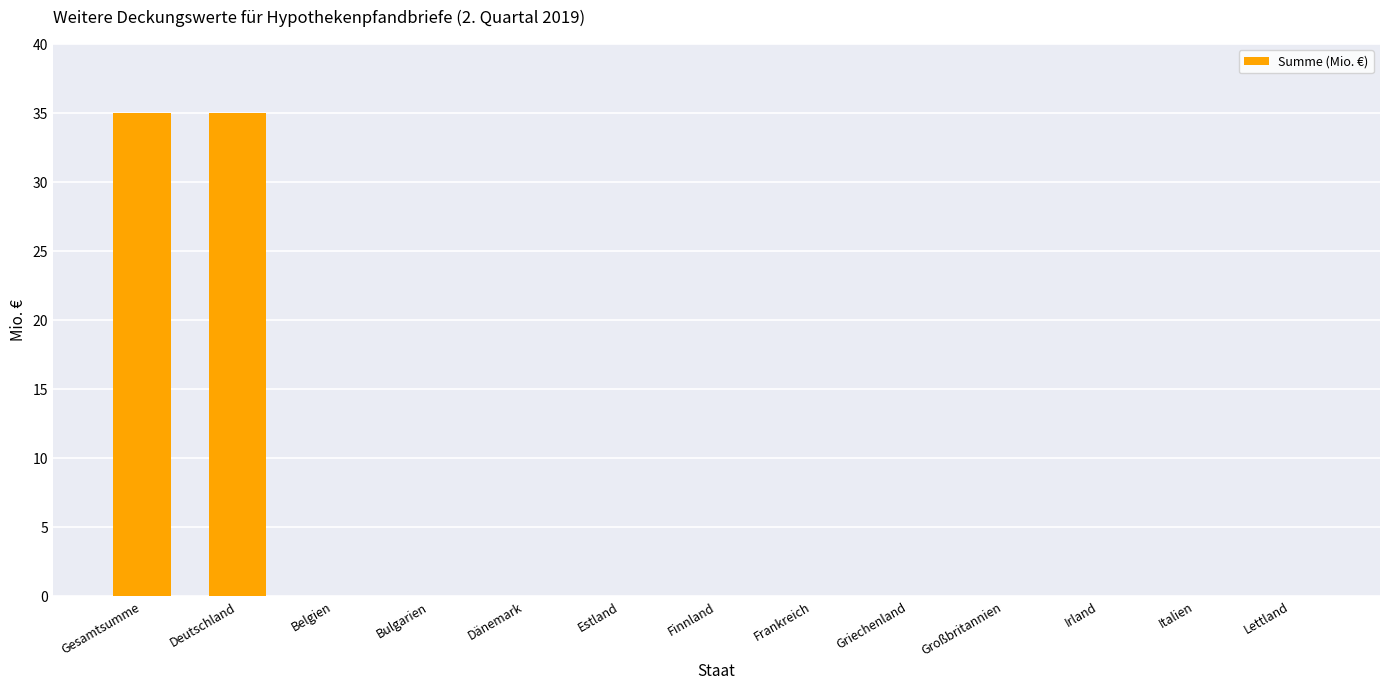

What is the sum of all values?

70